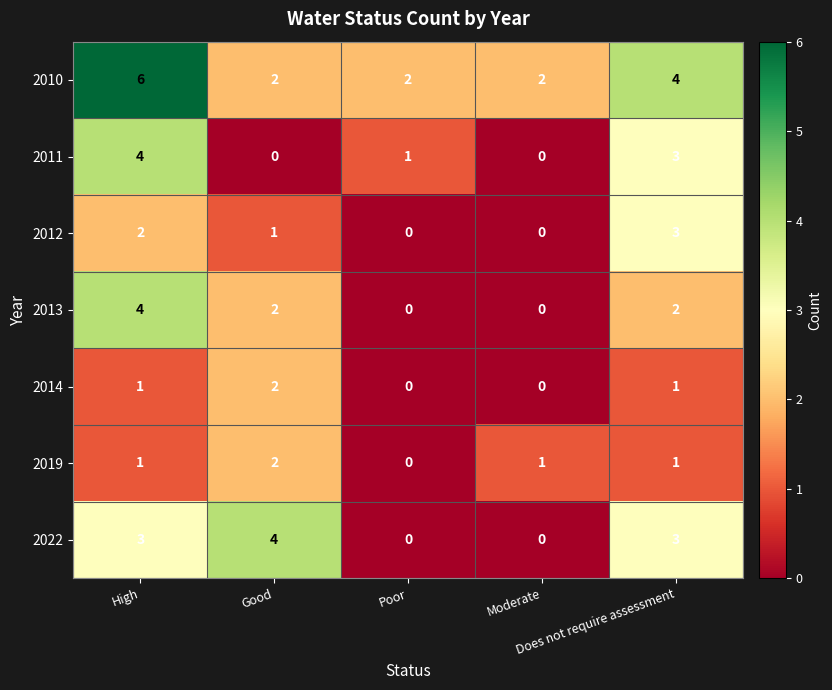

How many 2012 values are between 0 and 2?

4